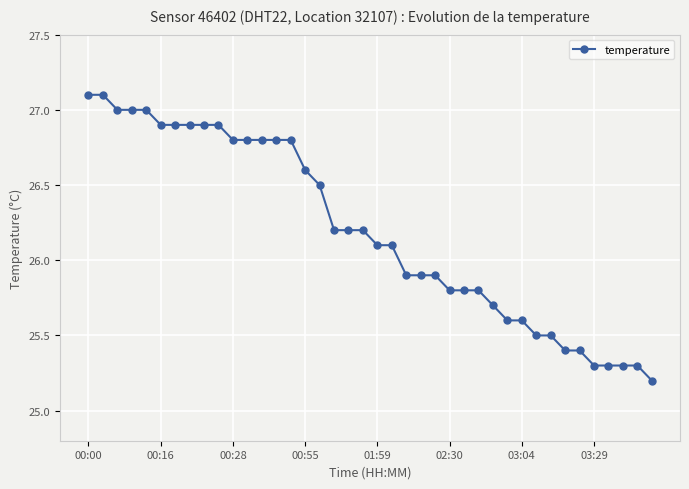

How many distinct data groups are displayed?

1